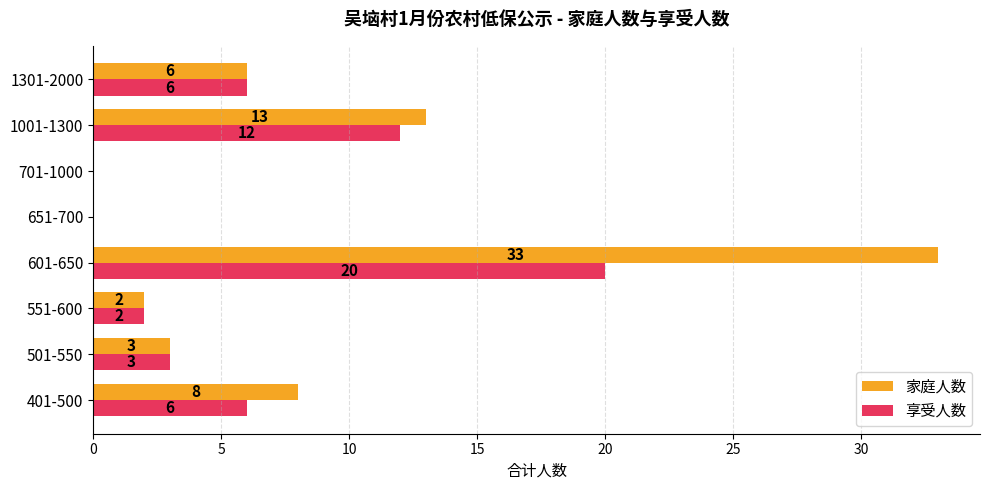

What is the maximum value for 家庭人数?

33